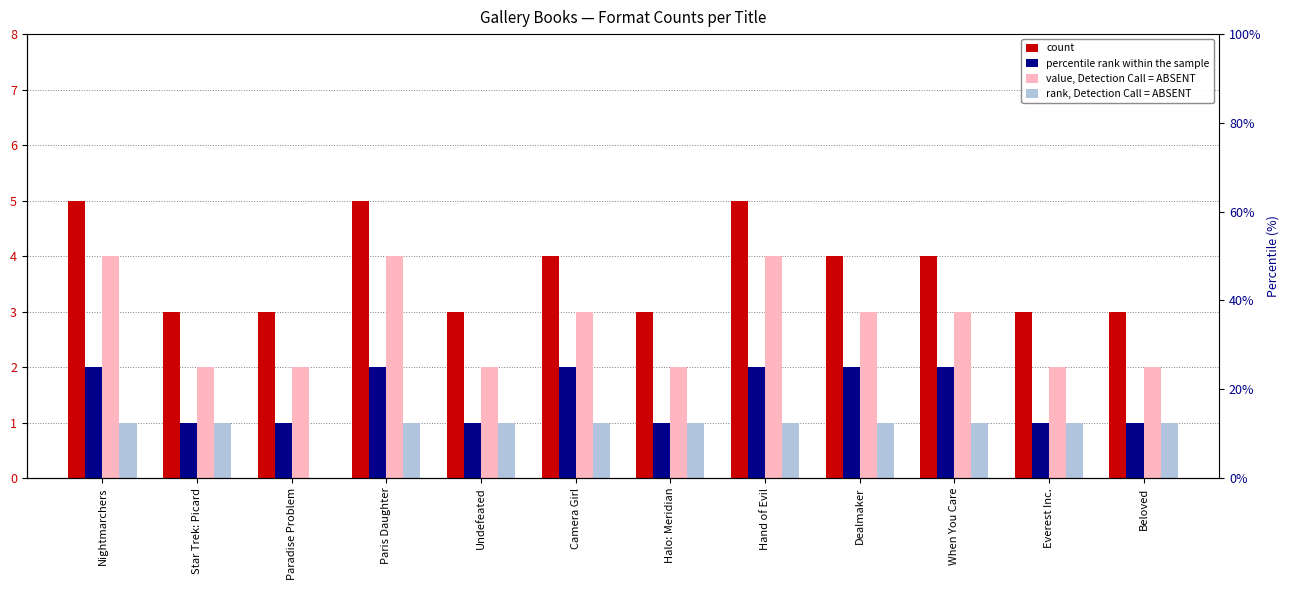

What are all the series names shown in the legend?

count, percentile rank within the sample, value, Detection Call = ABSENT, rank, Detection Call = ABSENT